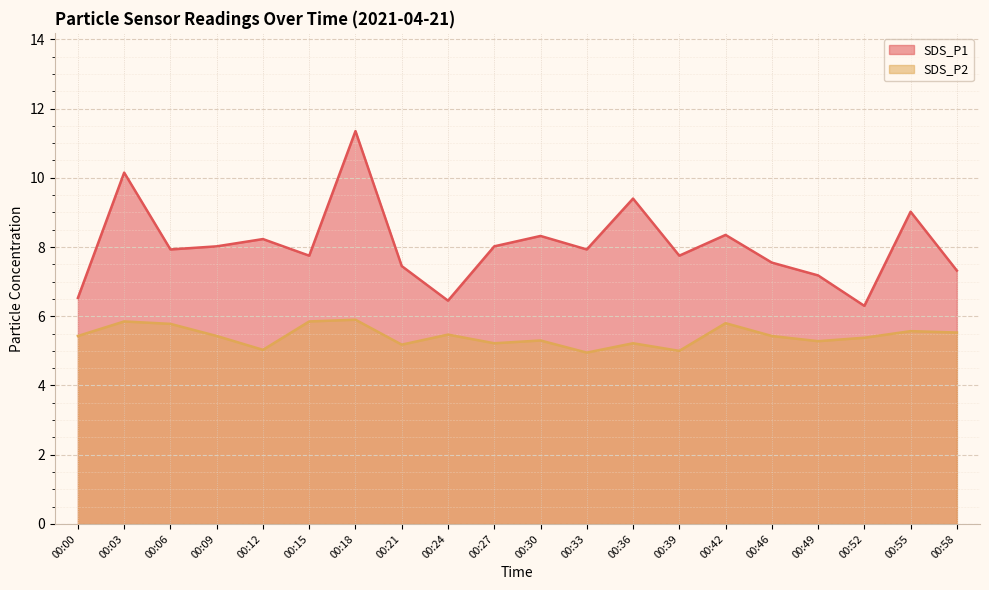

At which category is the sum across all series the highest?

00:18